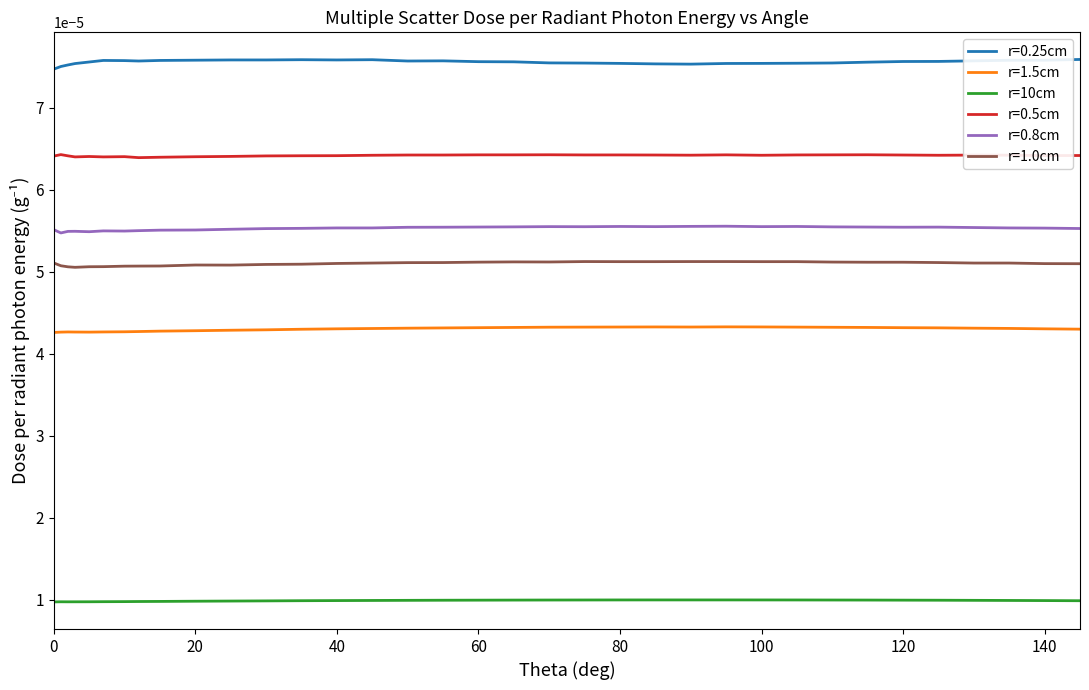

List the series in order of their peak value, lowest first.

r=10cm, r=1.5cm, r=1.0cm, r=0.8cm, r=0.5cm, r=0.25cm